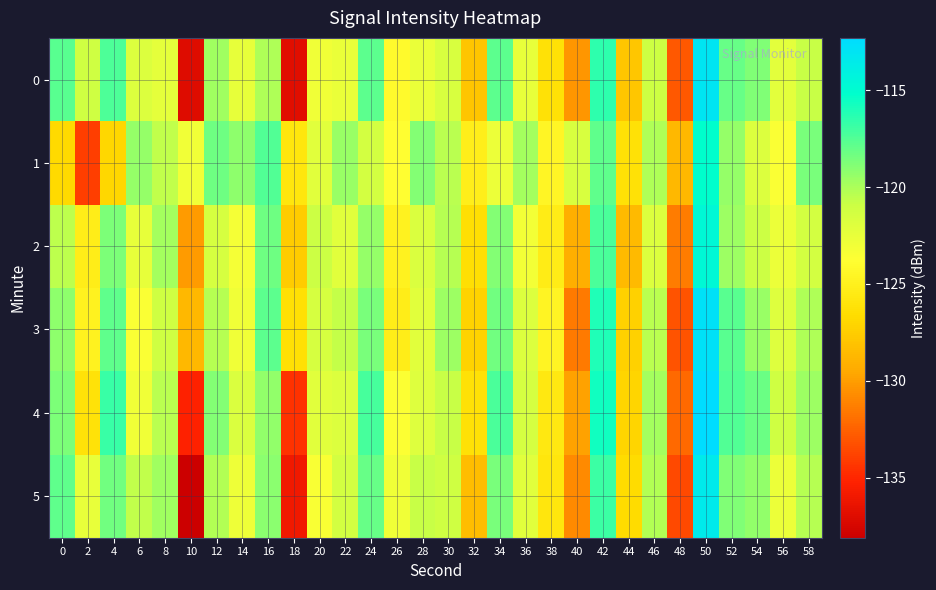

Between 6 and 34, which series saw the biggest shift?

4